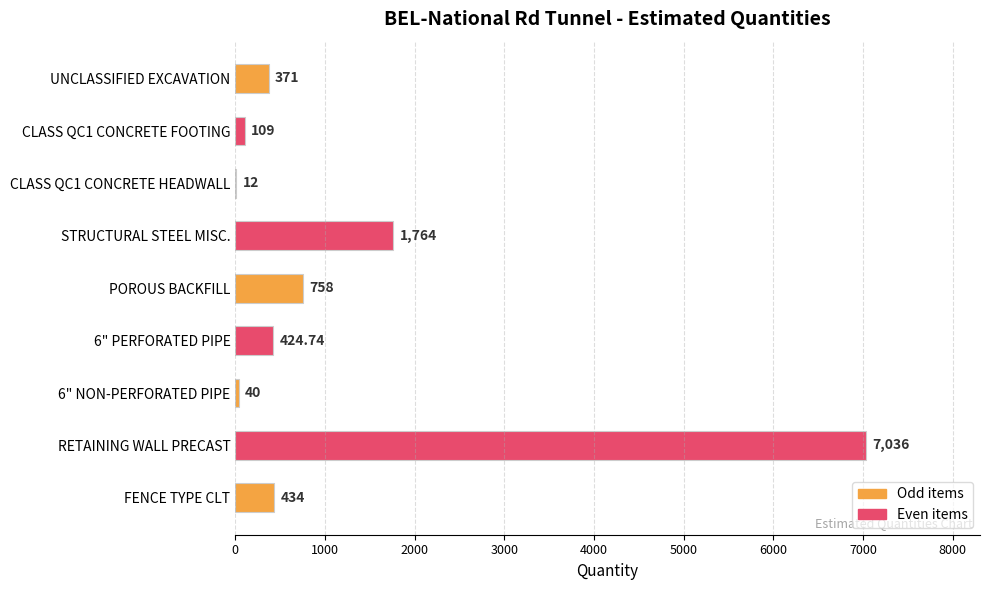

What is the ratio of the value at UNCLASSIFIED EXCAVATION to the value at FENCE TYPE CLT?

0.9